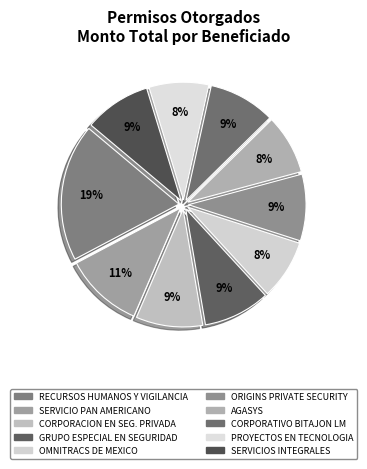

Rank the categories by value from lowest to highest.

OMNITRACS DE MEXICO, AGASYS, PROYECTOS EN TECNOLOGIA, CORPORACION EN SEGURIDAD PRIVADA, GRUPO ESPECIAL EN SEGURIDAD, ORIGINS PRIVATE SECURITY, CORPORATIVO BITAJON LM, SERVICIOS INTEGRALES, SERVICIO PAN AMERICANO, RECURSOS HUMANOS Y VIGILANCIA